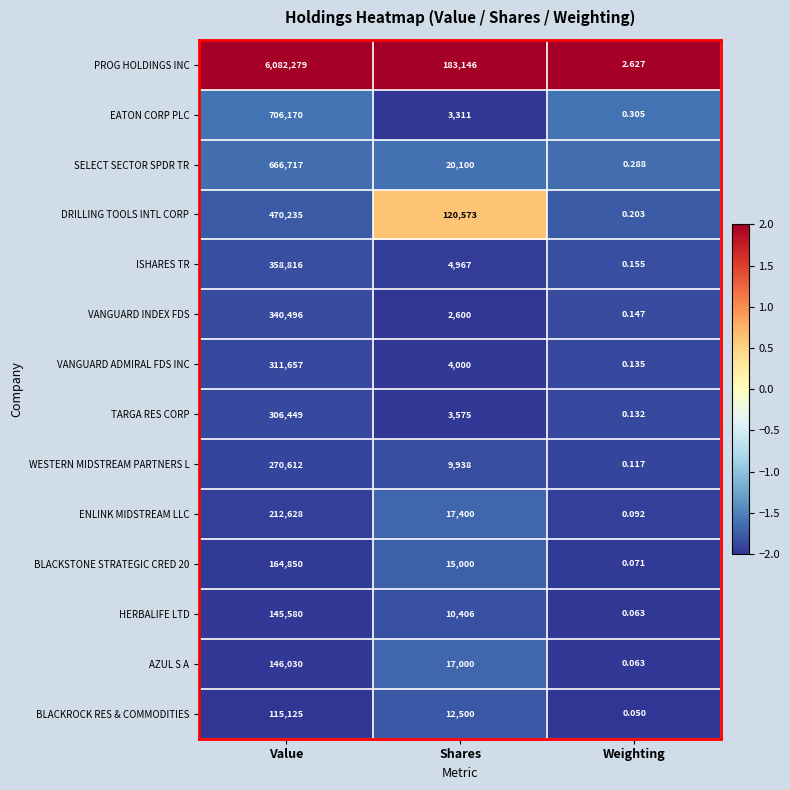

Rank the series by their maximum value, from lowest to highest.

BLACKROCK RES & COMMODITIES, HERBALIFE LTD, AZUL S A, BLACKSTONE STRATEGIC CRED 20, ENLINK MIDSTREAM LLC, WESTERN MIDSTREAM PARTNERS L, TARGA RES CORP, VANGUARD ADMIRAL FDS INC, VANGUARD INDEX FDS, ISHARES TR, DRILLING TOOLS INTL CORP, SELECT SECTOR SPDR TR, EATON CORP PLC, PROG HOLDINGS INC